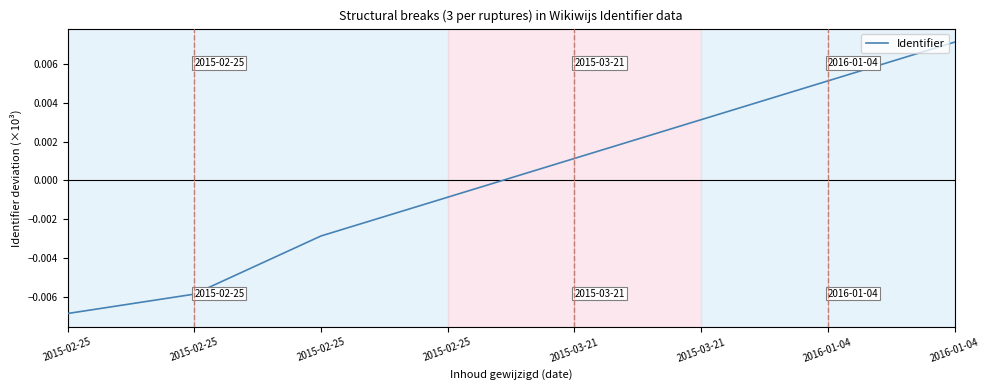

Rank the categories by value from lowest to highest.

2015-02-25, 2015-02-25, 2015-02-25, 2015-02-25, 2015-03-21, 2015-03-21, 2016-01-04, 2016-01-04